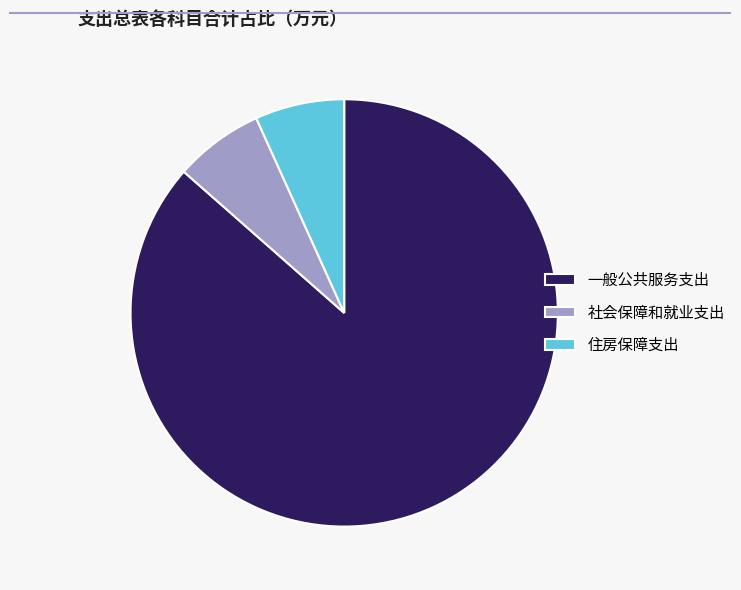

Count the number of slices in the pie.

3